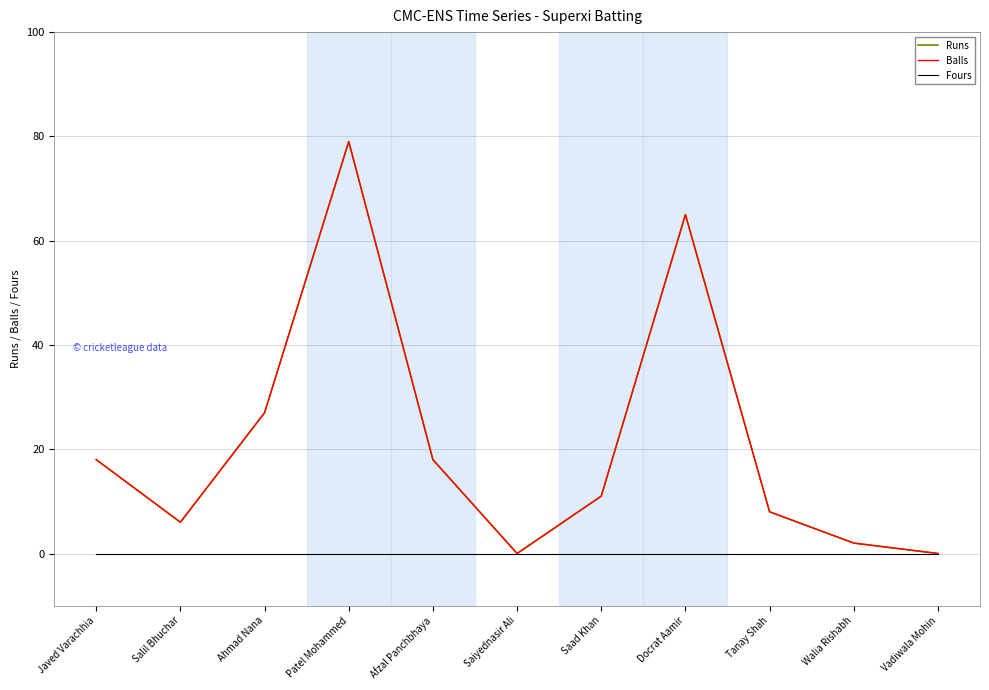

Does the chart have visible grid lines?

Yes